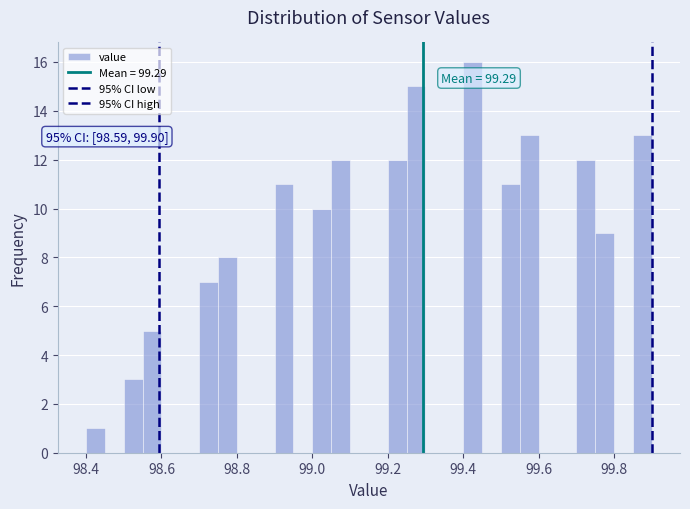

Read against the x-axis, roughly where is the centre of the tallest bar?

99.42